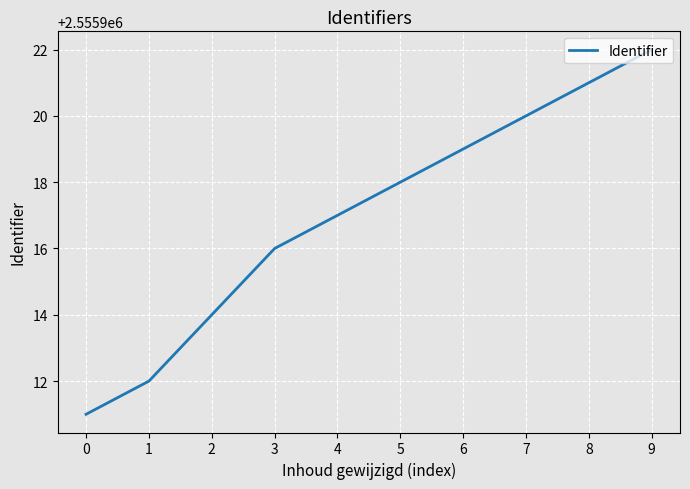

Approximately how many times larger is the value at 3 compared to 9?

1.0